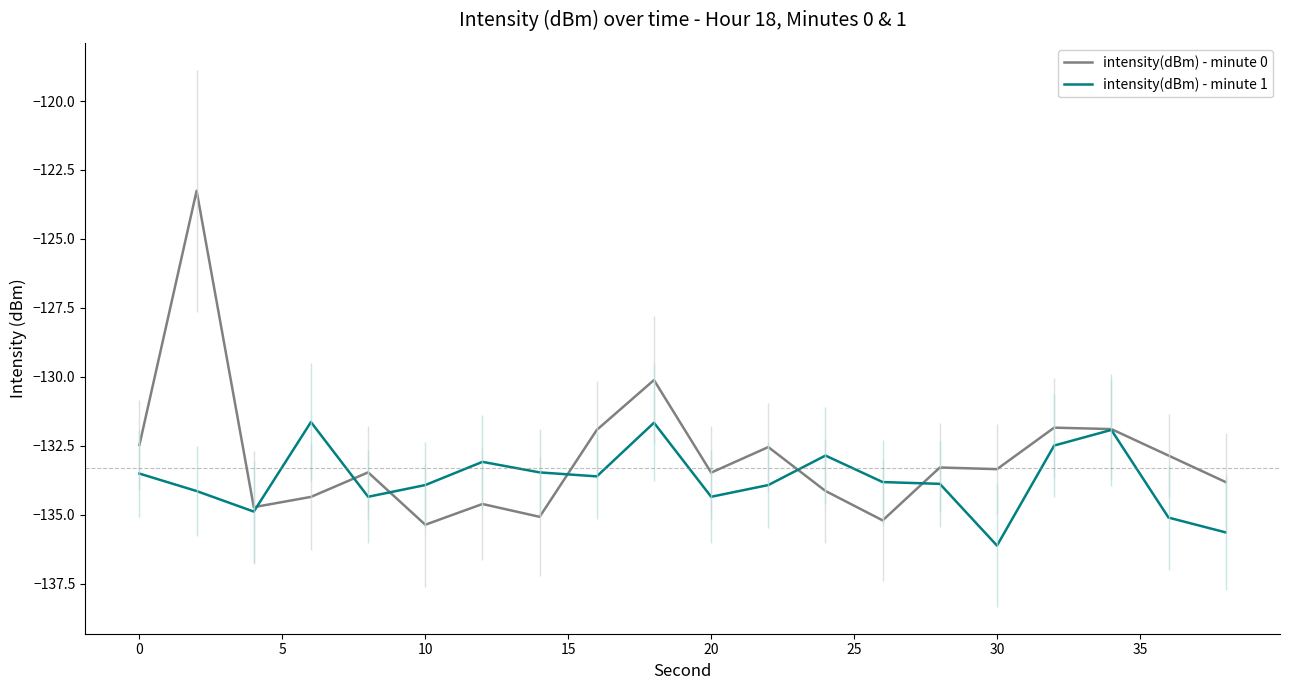

What is the minimum value for intensity(dBm) - minute 0?

-135.4